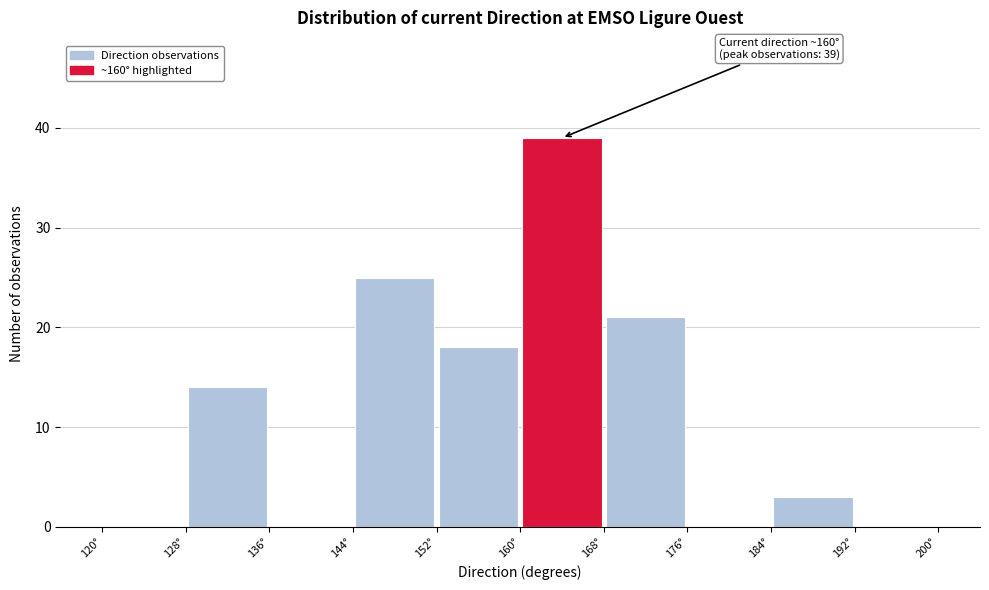

Which range on the x-axis has the tallest bar?

160 to 168